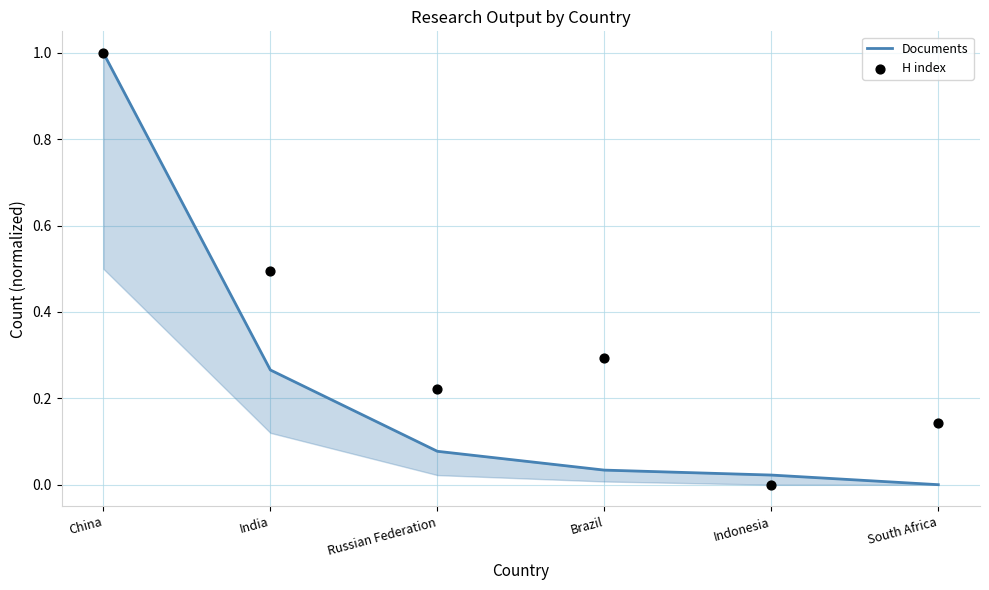

Which series contains the lowest Y value?

Documents